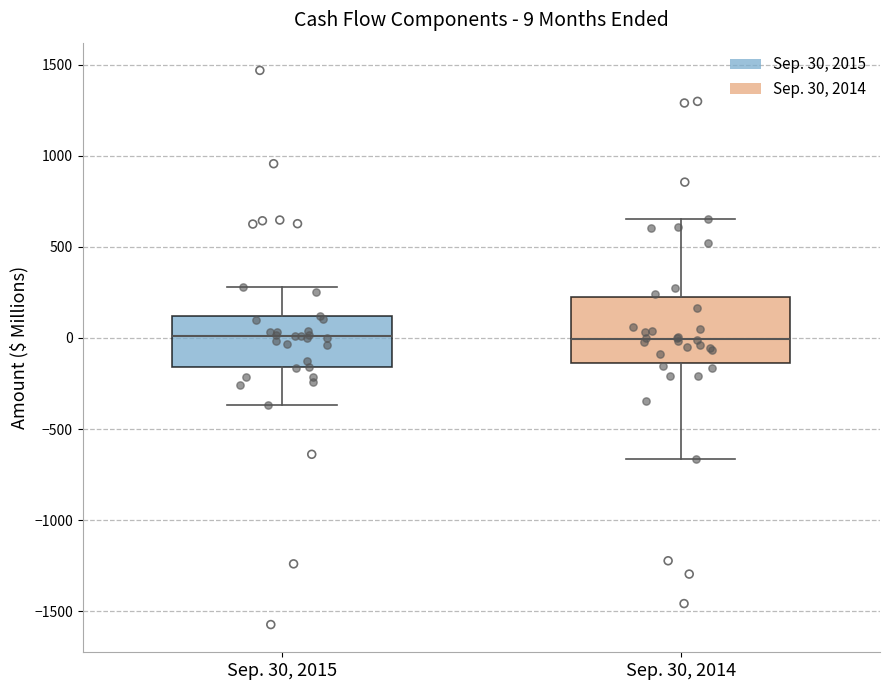

Comparing the boxes themselves (not the whiskers), which one is the tallest?

Sep. 30, 2014